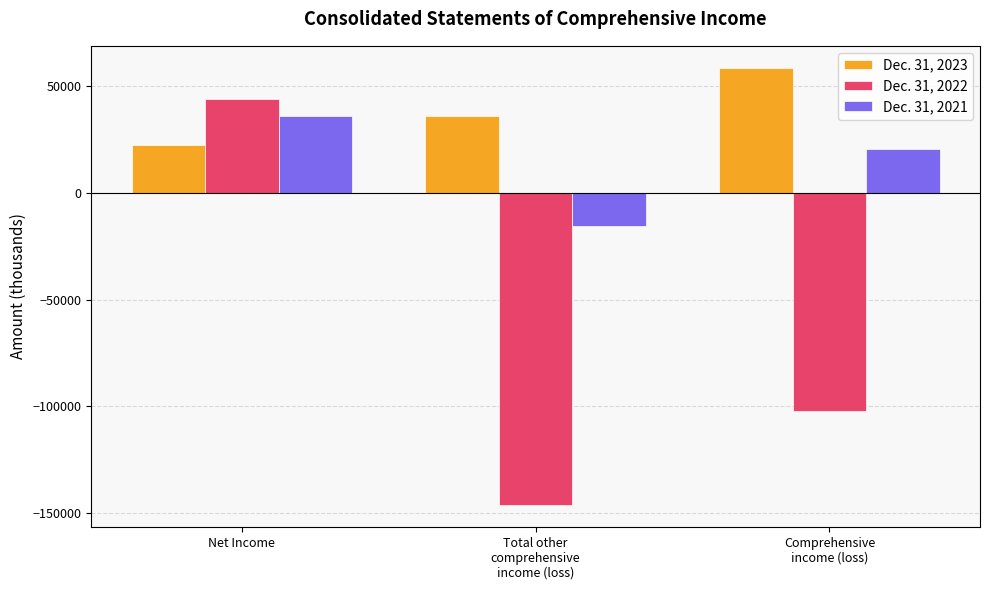

What is the label of the 3rd bar from the left?

Comprehensive
income (loss)